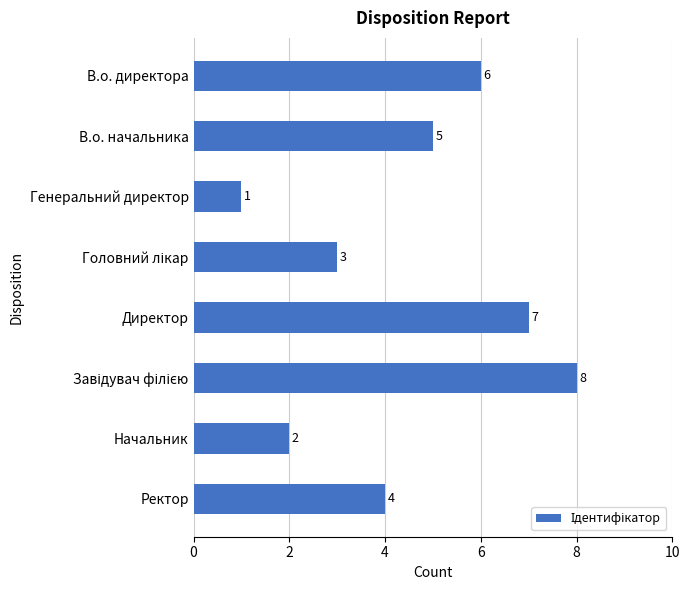

What is the change in value from В.о. начальника to Генеральний директор?

-4